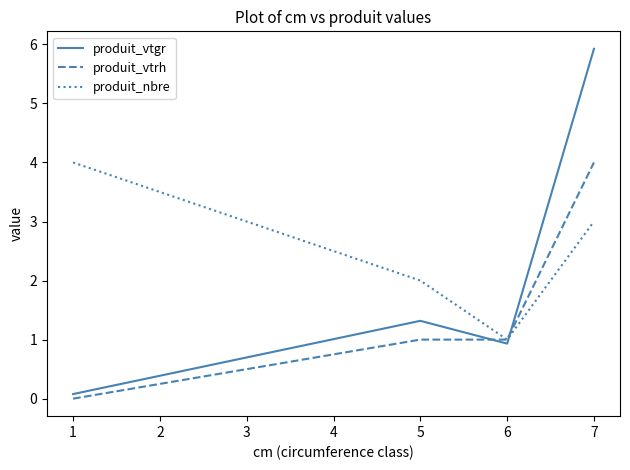

Between which two adjacent categories do produit_vtgr and produit_nbre first intersect?

6 and 7